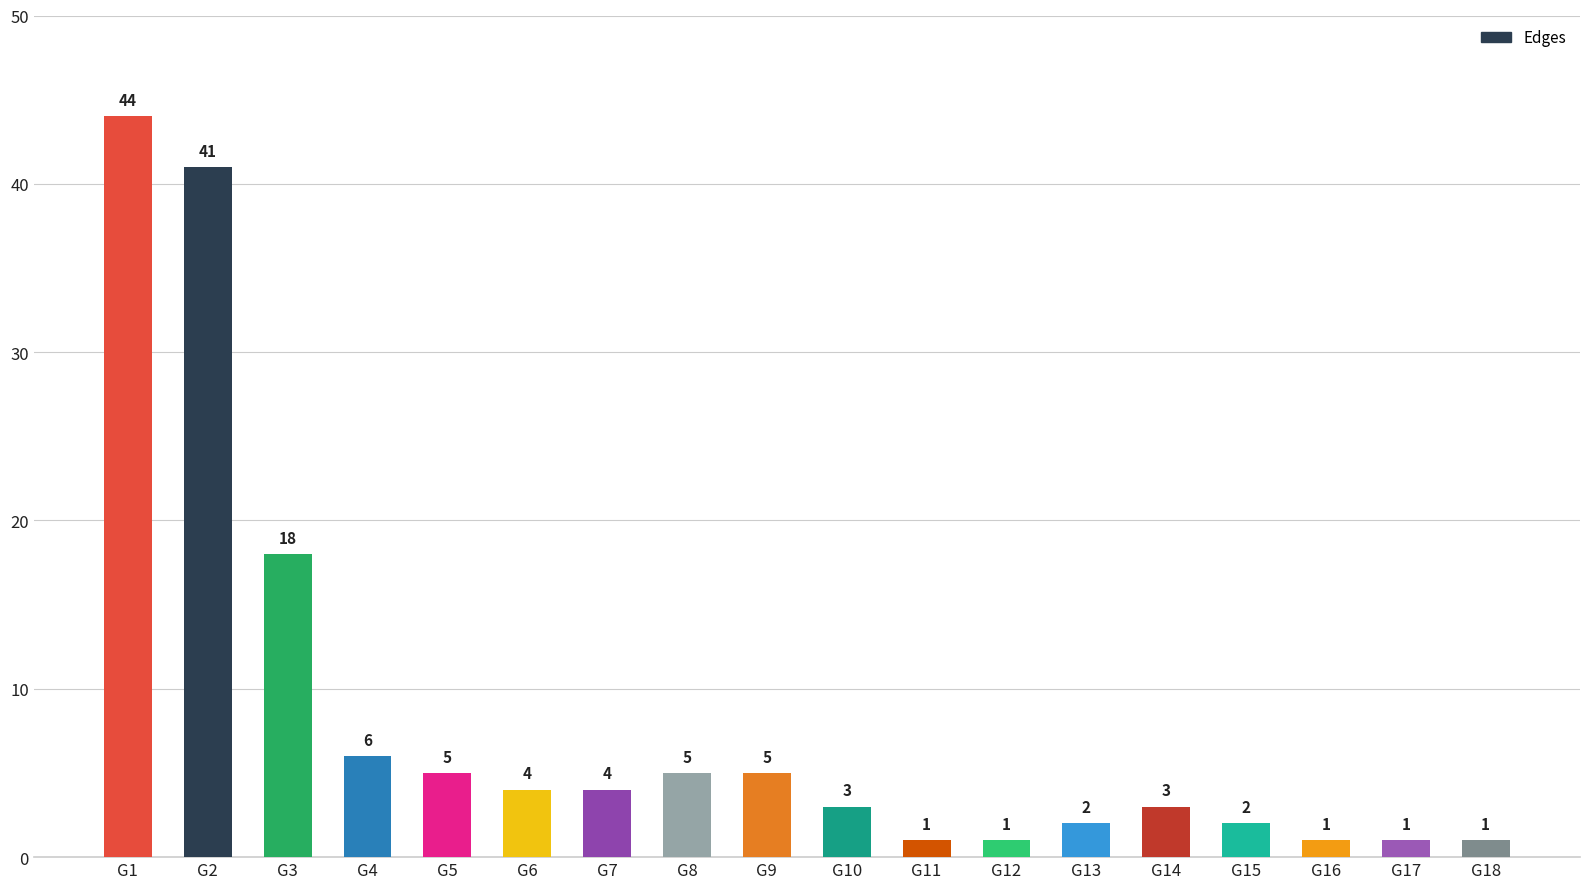

How many values are below 4?

9